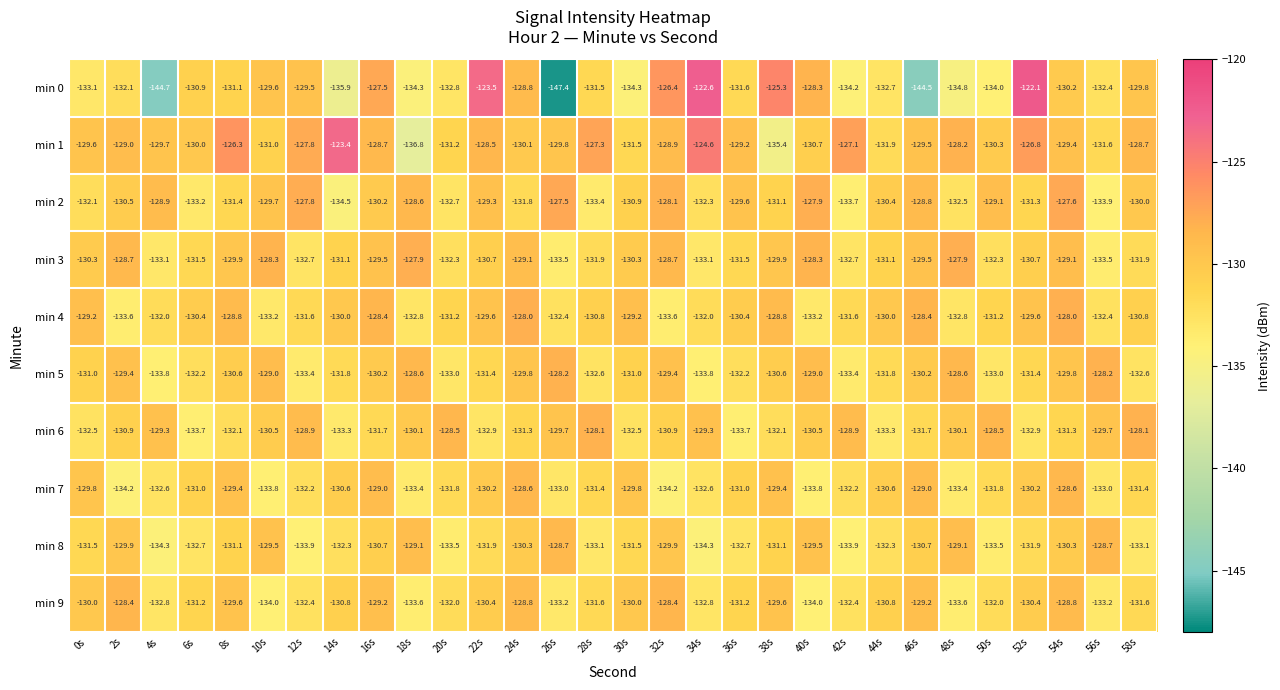

What is the difference between the second highest and minimum values in the min 3 series?

5.6